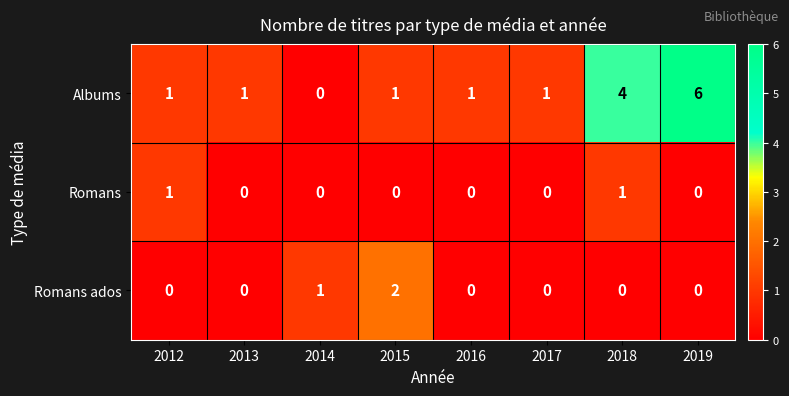

Between 2015 and 2016, which series saw the biggest shift?

Romans ados